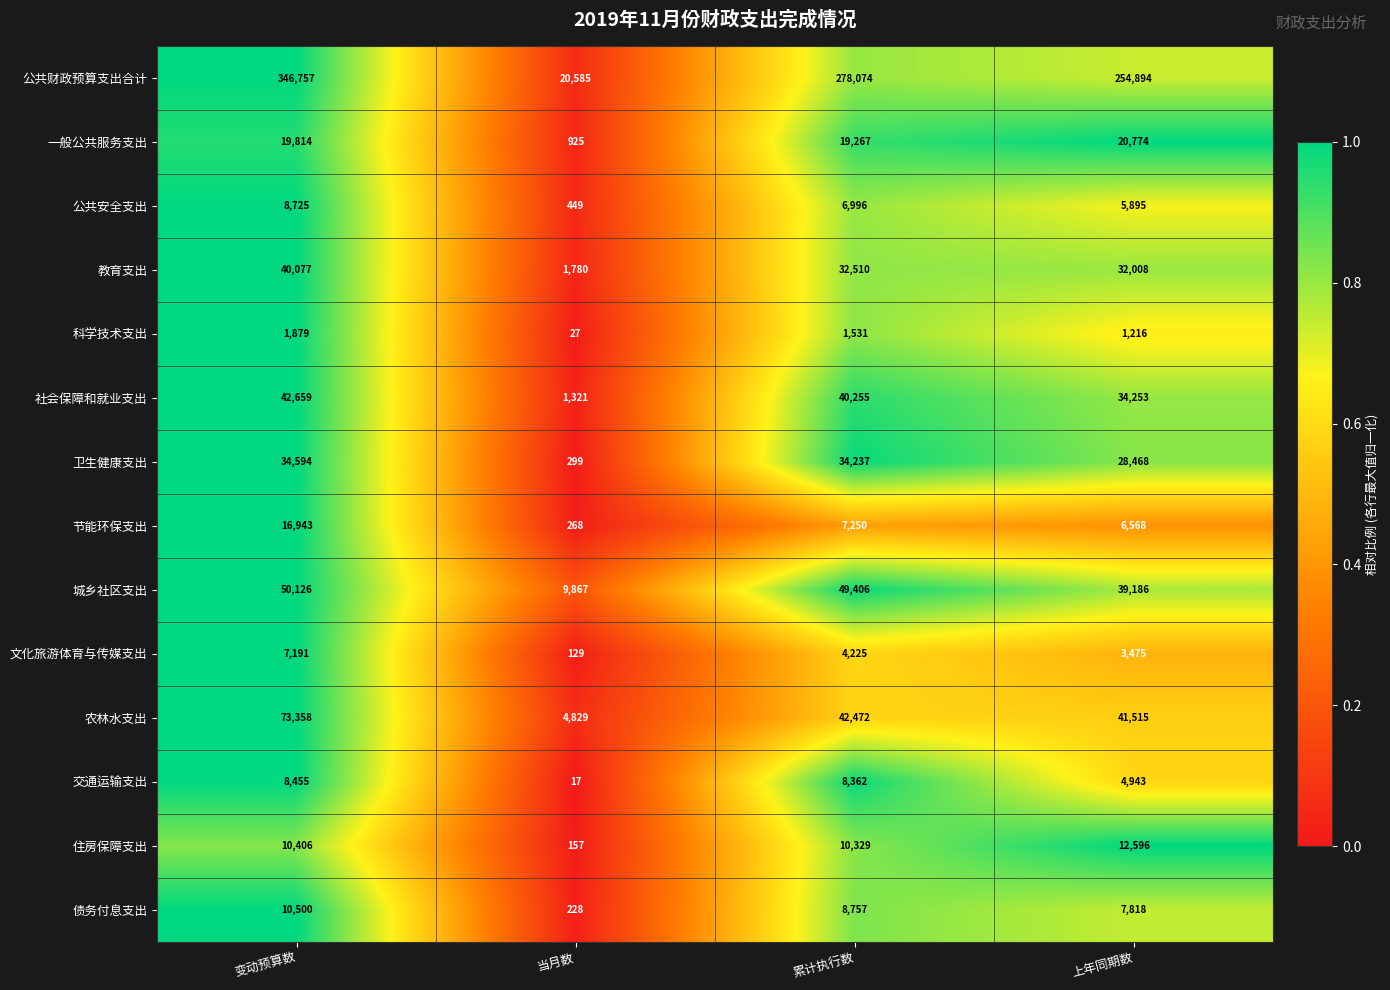

Which series has the widest spread of values?

公共财政预算支出合计